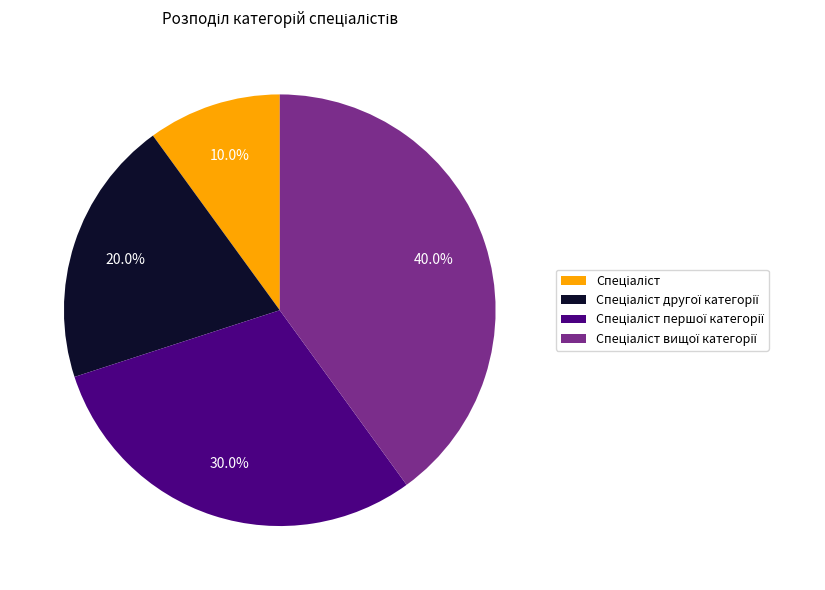

Is there a majority slice in this chart?

No